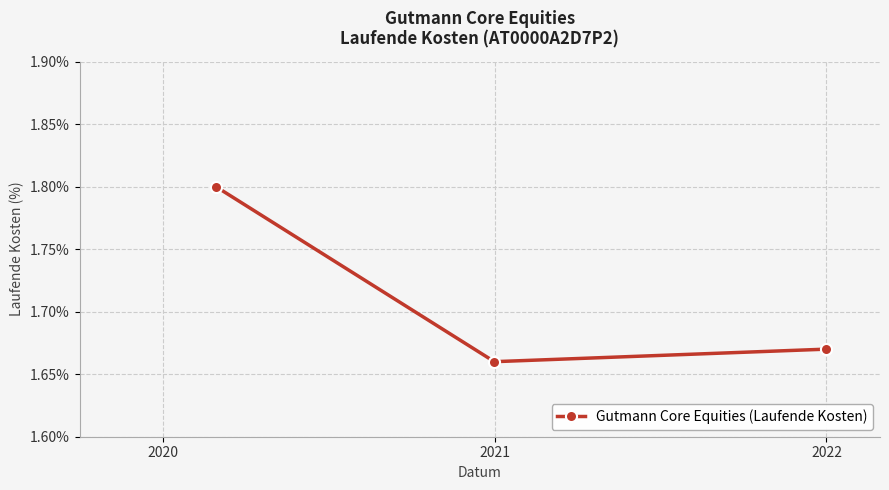

What is the value of the 1st point from the left?

1.8